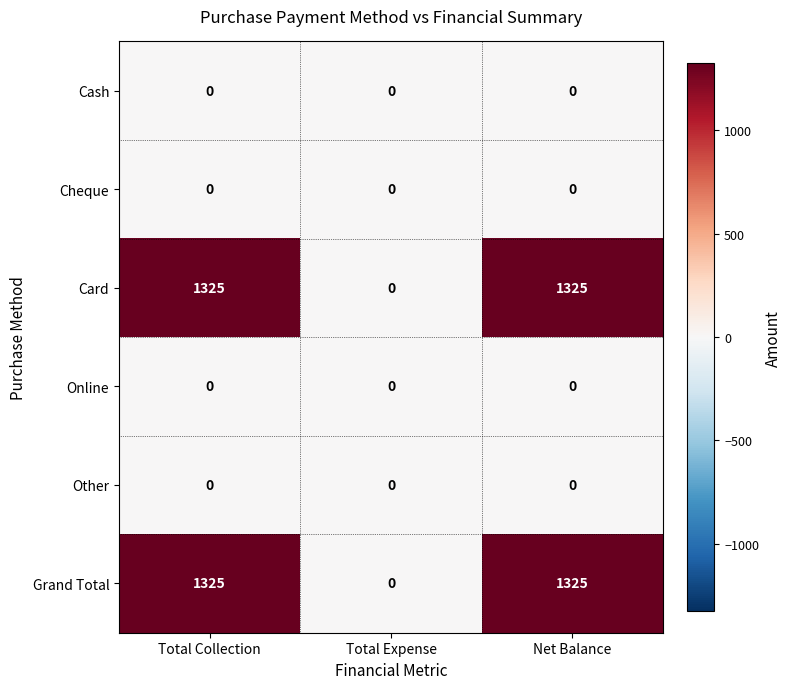

What is the greatest value displayed?

1325